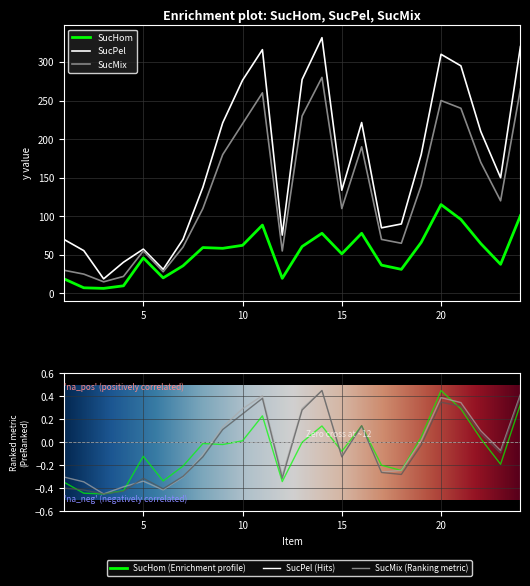

How many interior local peaks does the SucMix series have?

5